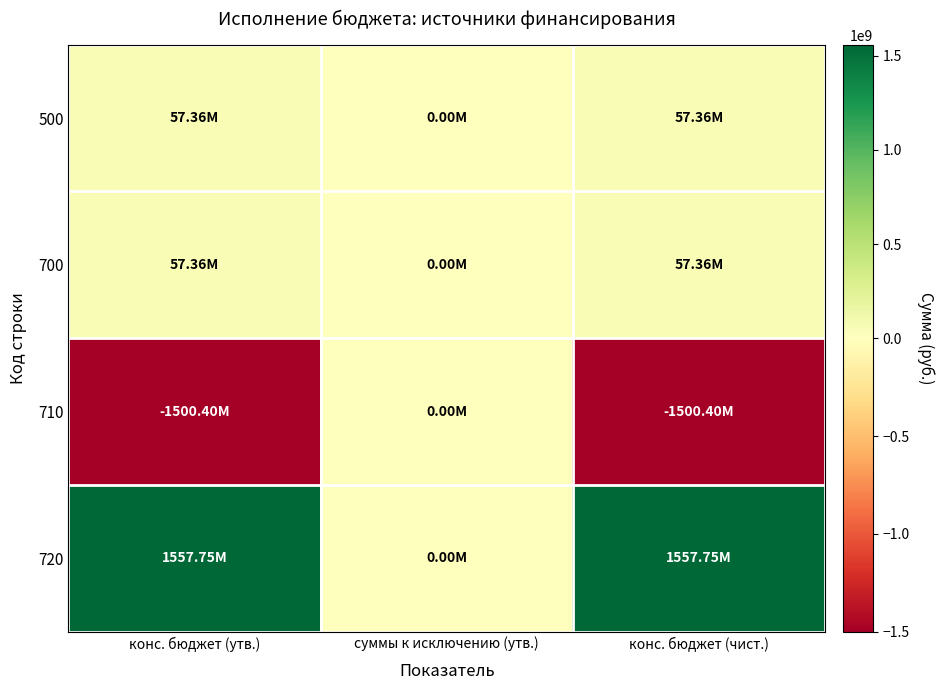

What is the difference between the highest and lowest values at конс. бюджет (чист.)?

3058149068.9